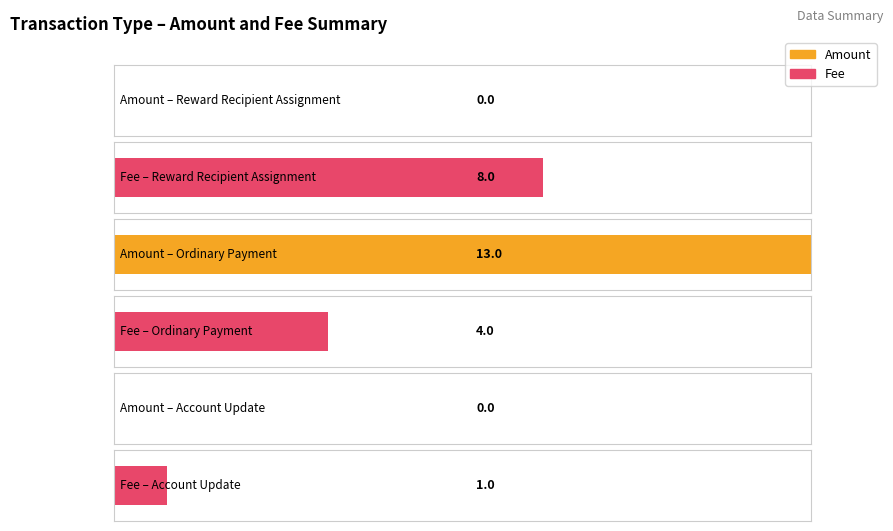

Which has a higher value, 9 or 6?

9